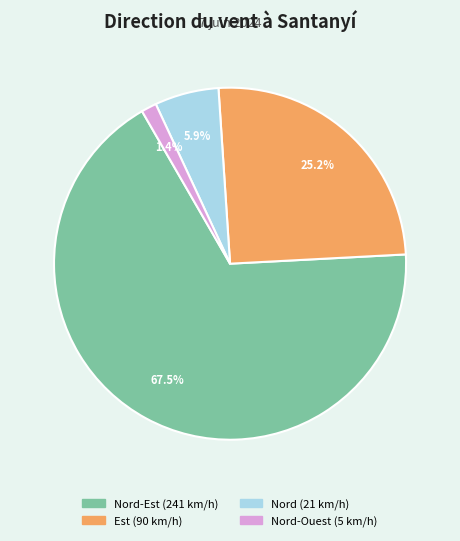

Is there a majority slice in this chart?

Yes